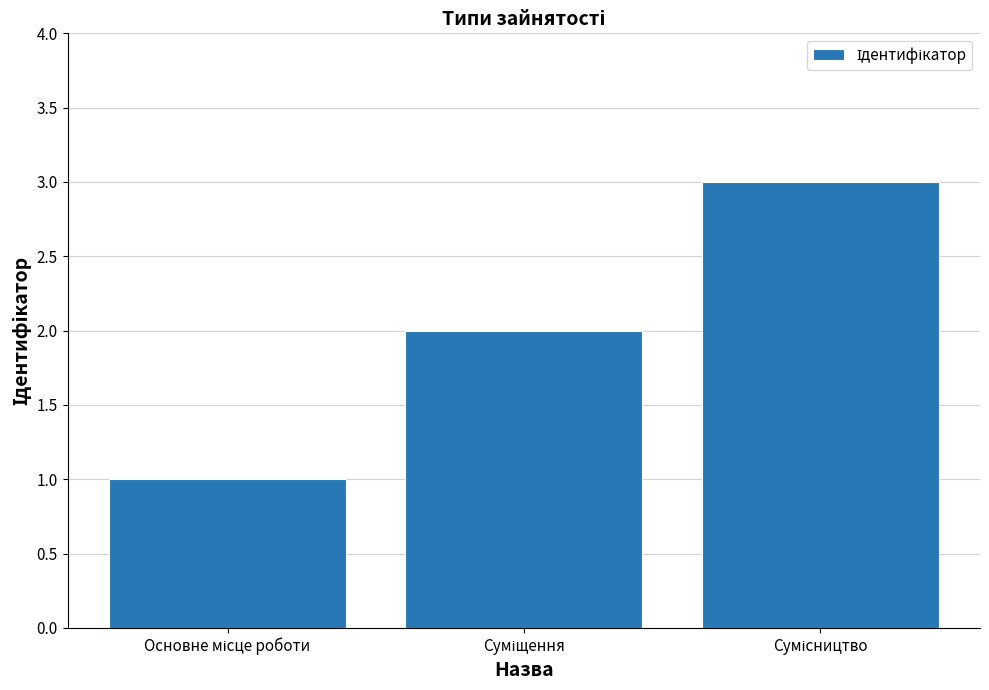

What is the sum of all values?

6